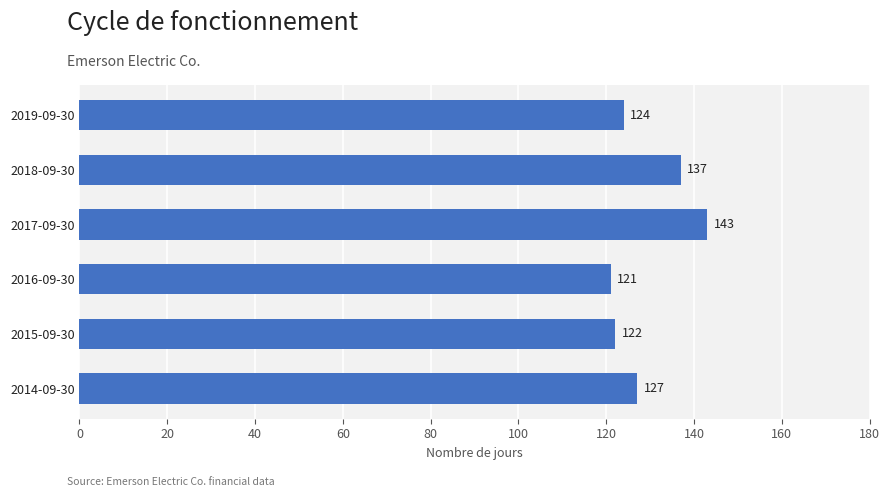

What is the average value?

129